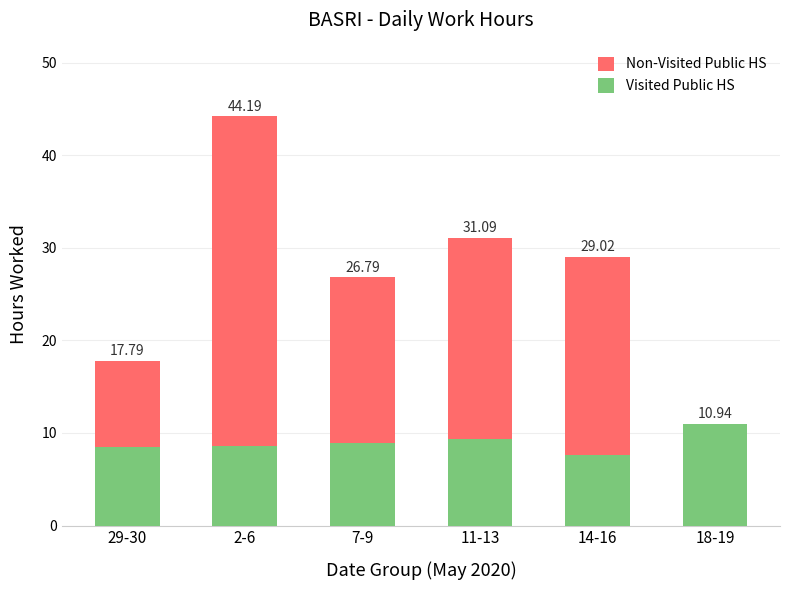

What is the label of the 3rd bar from the right?

11-13